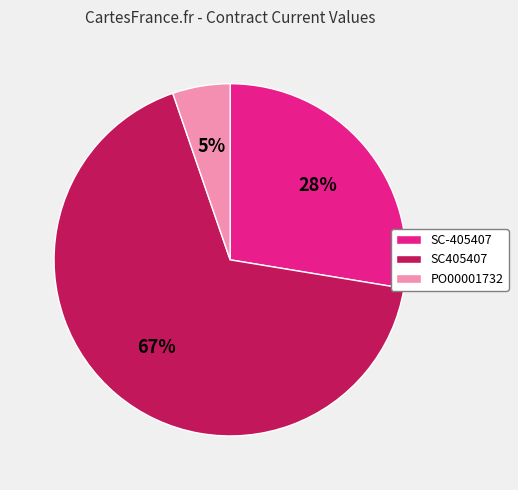

Which category has the biggest portion of the pie?

SC405407